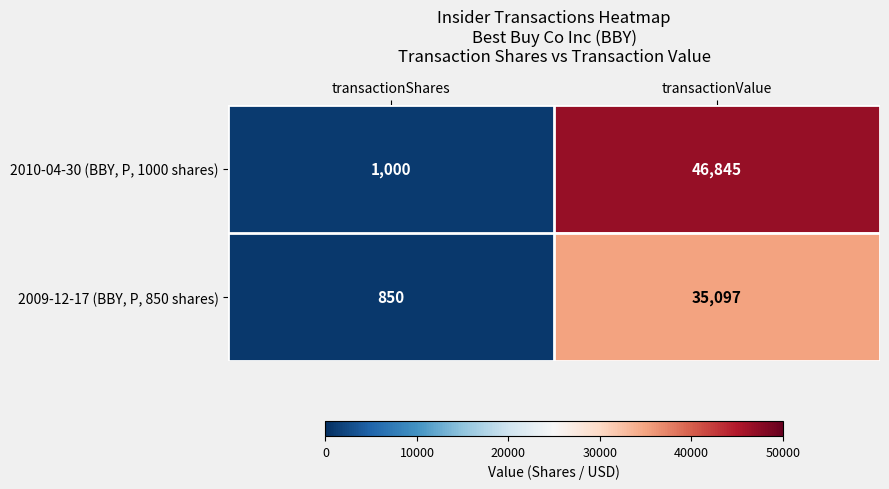

Reading left to right, transcribe all the data shown in this chart.

2010-04-30 (BBY, P, 1000 shares): transactionShares=1000	transactionValue=46845
2009-12-17 (BBY, P, 850 shares): transactionShares=850	transactionValue=35097